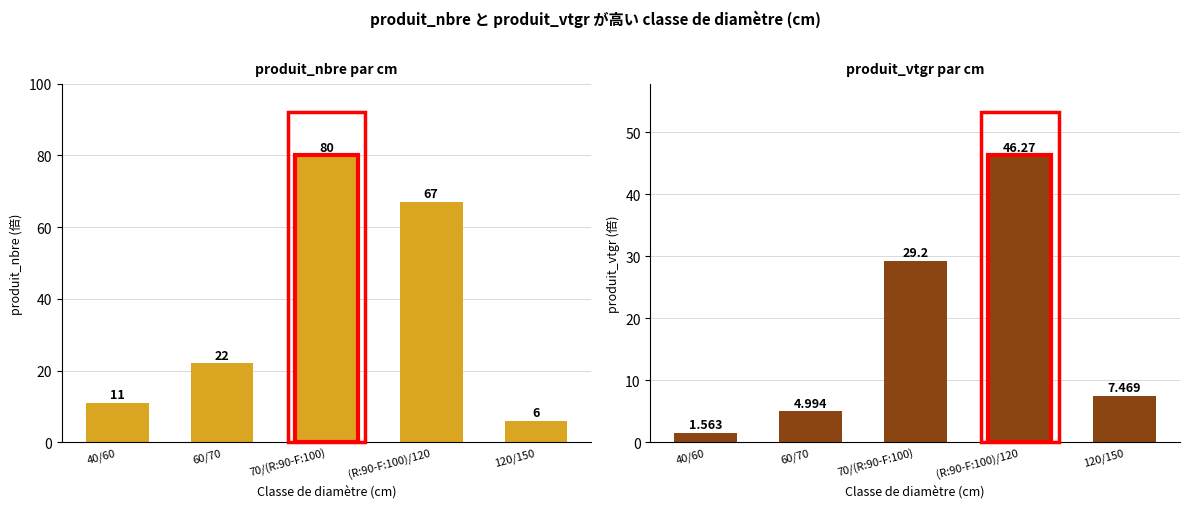

What is the value of the produit_nbre bar at the 2nd from the left?

22.0